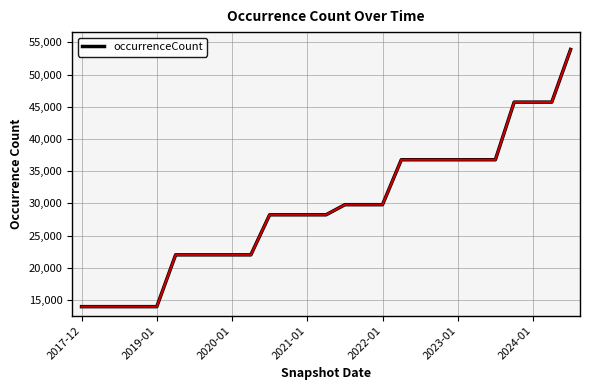

What is the greatest value displayed?

53886